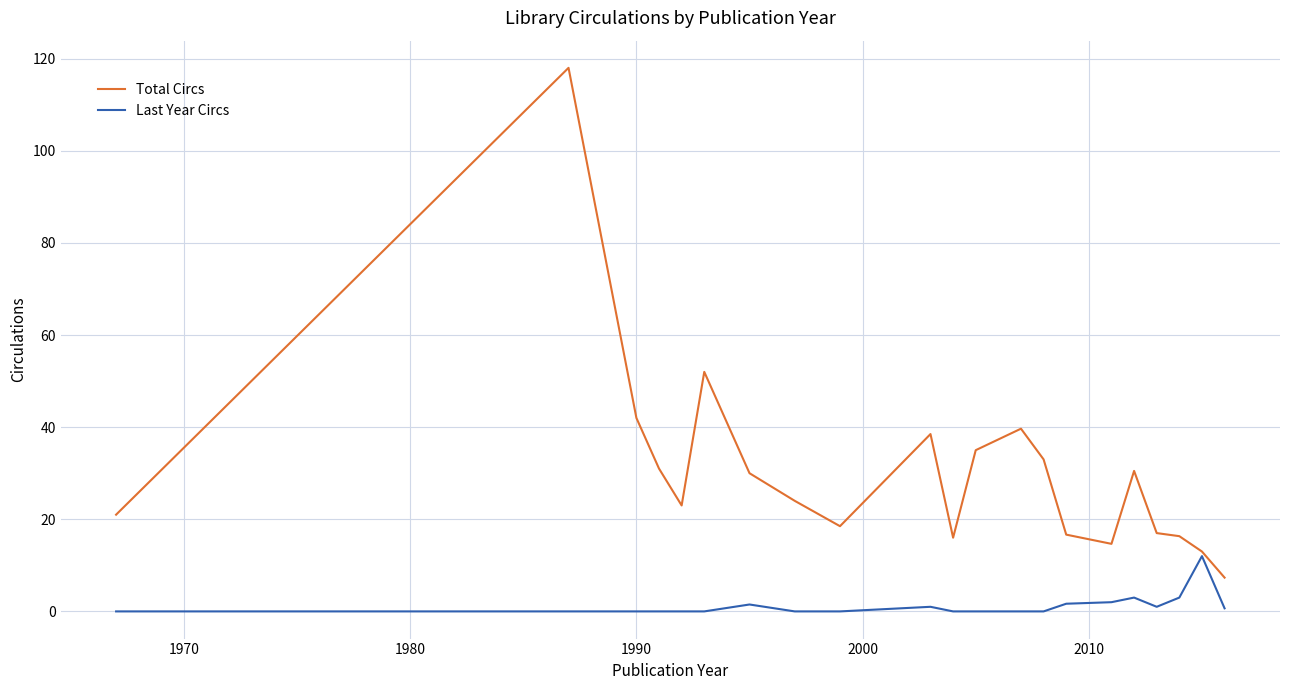

List the series in order of their peak value, lowest first.

Last Year Circs, Total Circs